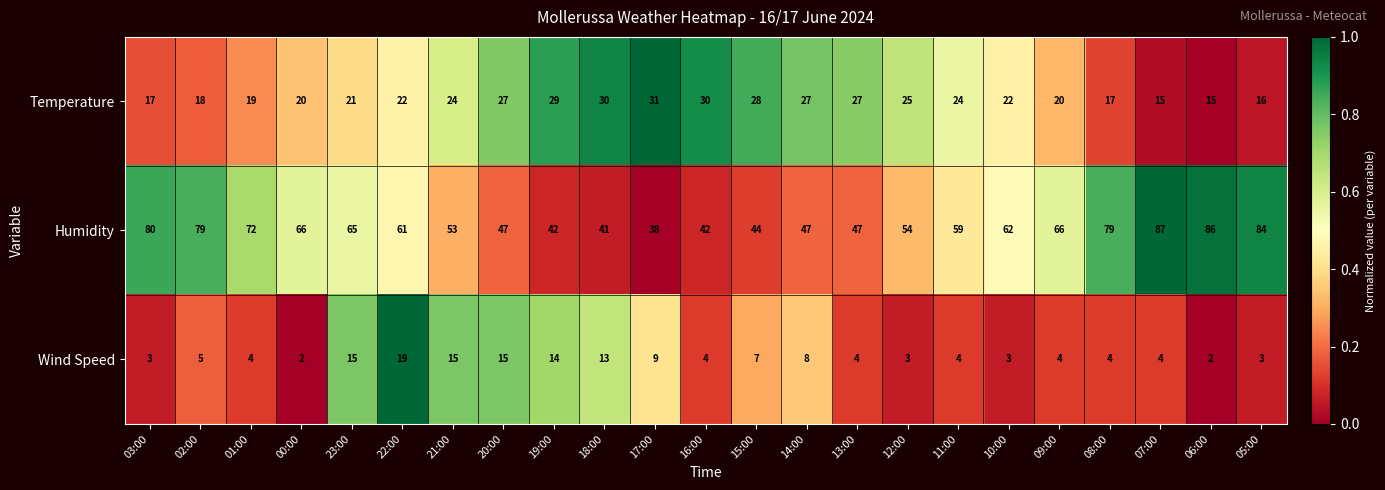

Where does the Humidity series first go above 61?

03:00